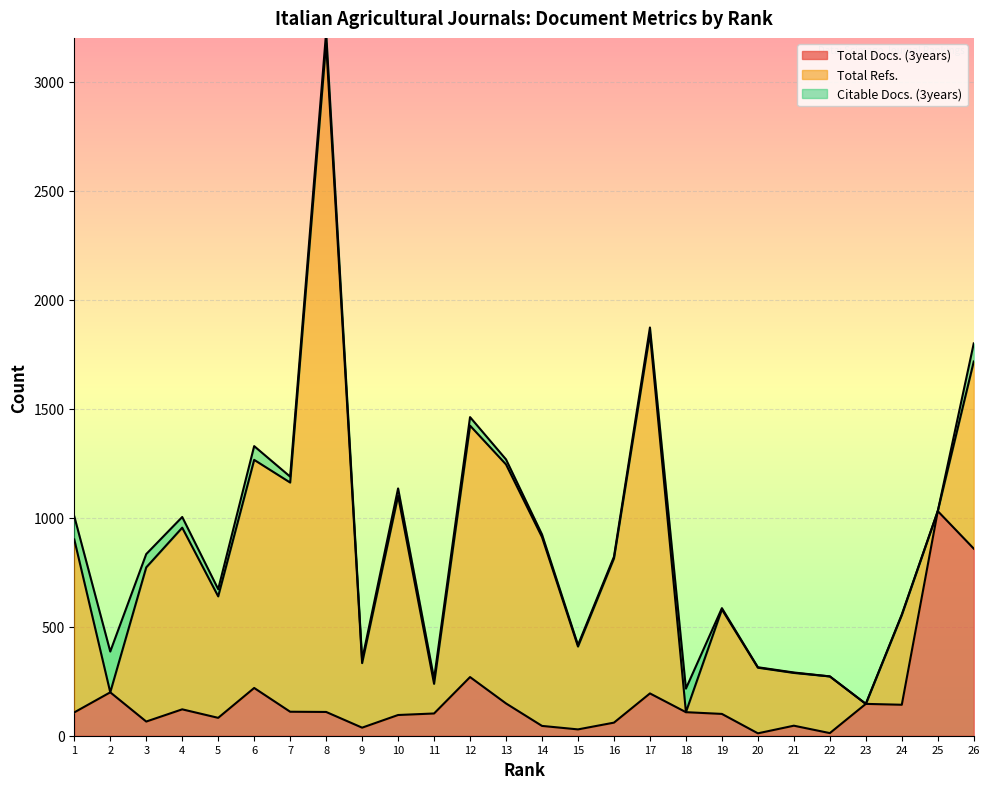

Where is Citable Docs. (3years) nearest to the value 93?

26